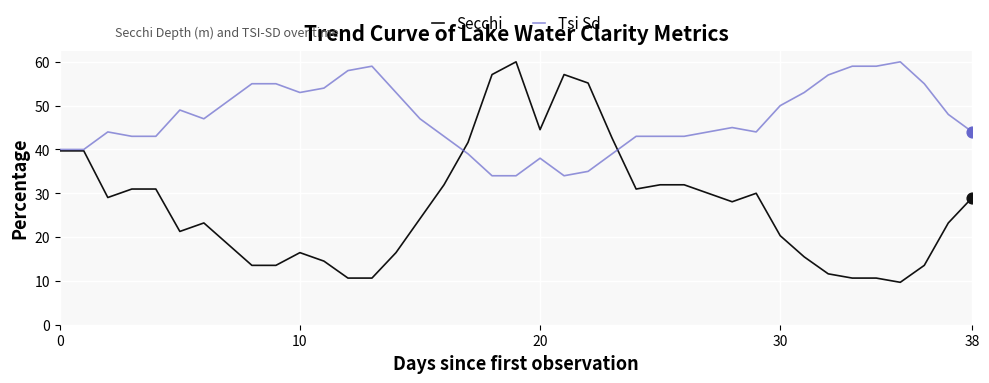

Which series has the largest range (max minus min)?

Secchi